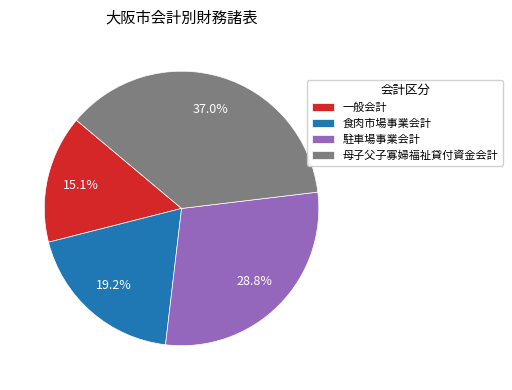

What is the smallest slice in the pie chart?

一般会計